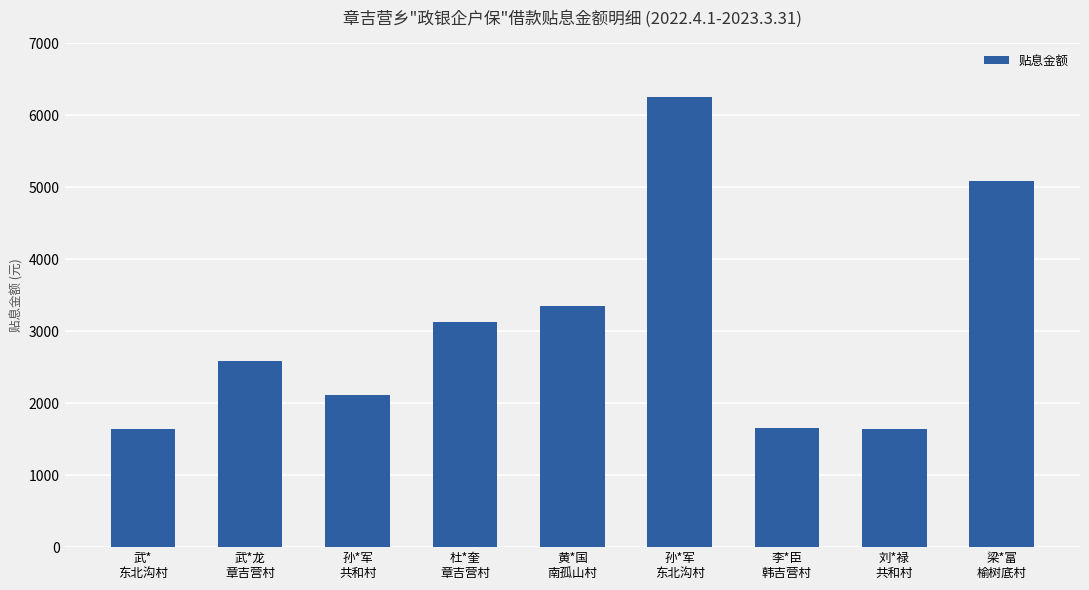

What is the sum of all values?

27462